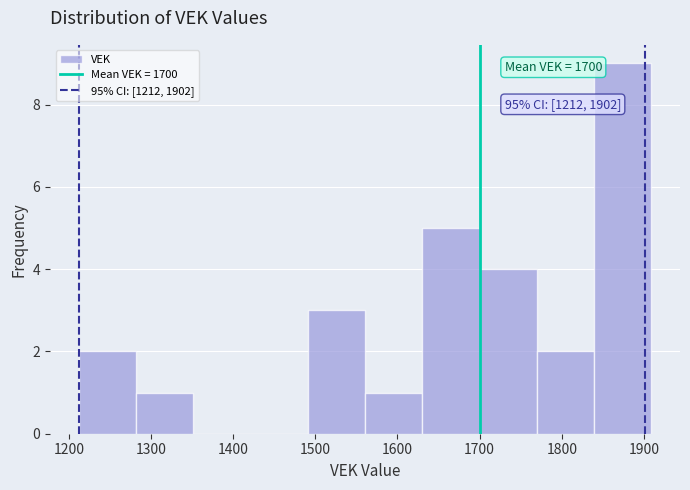

Over which range of the x-axis is the bar tallest?

1840 to 1910